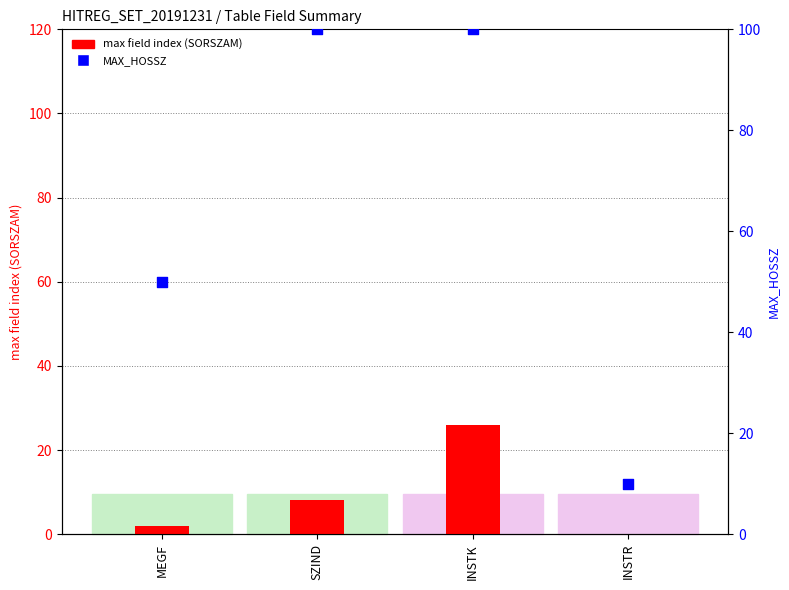

What is the total value across all series at INSTK?

126